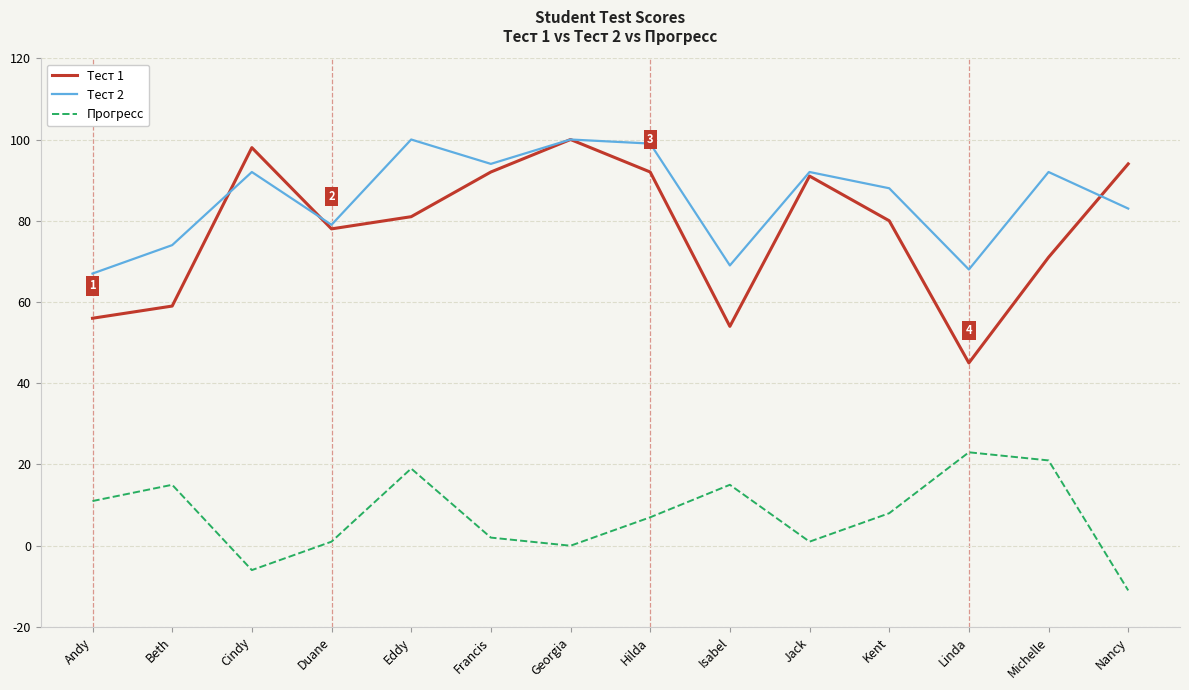

Is the value of Тест 2 at Duane greater than the value of Прогресс at Jack?

Yes